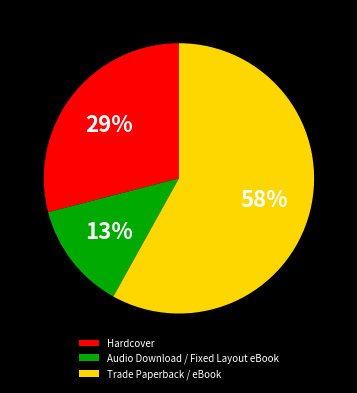

To the nearest percent, what portion does Hardcover represent?

29%